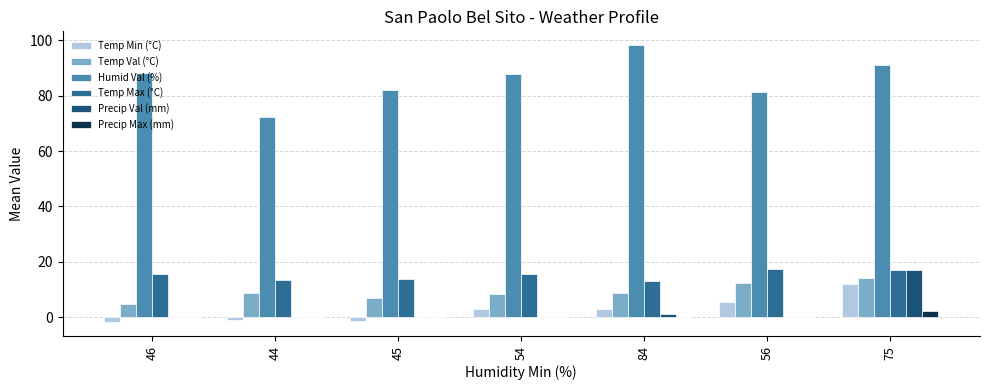

What is the sum of all Temp Max (°C) values?

105.9